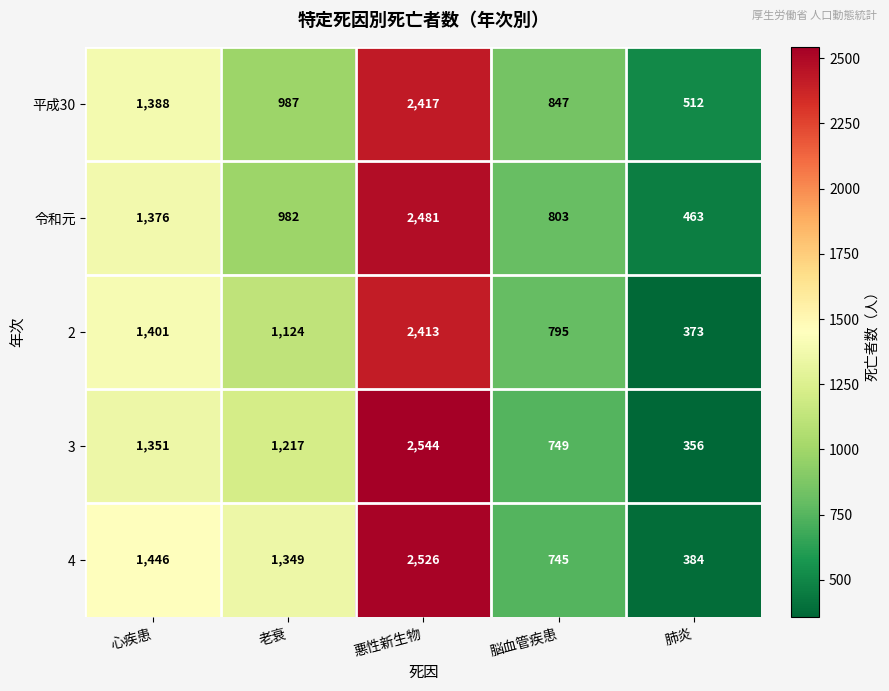

How many data points does each series have?

5